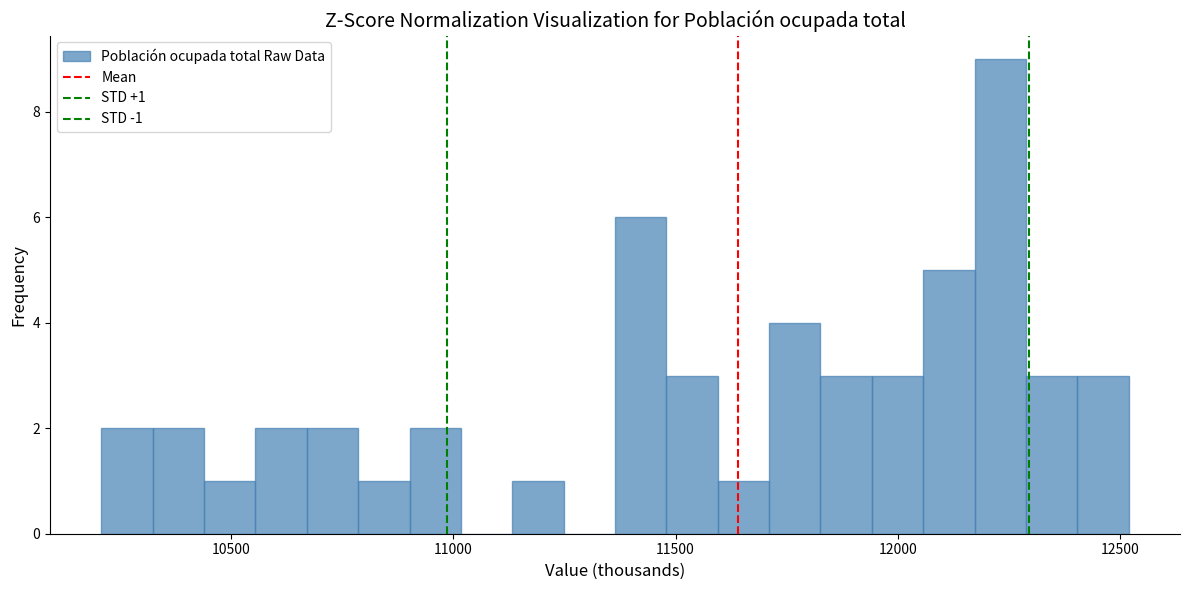

Around what value on the x-axis is the tallest bar? Give the approximate position of its centre, as read against the axis.

12250